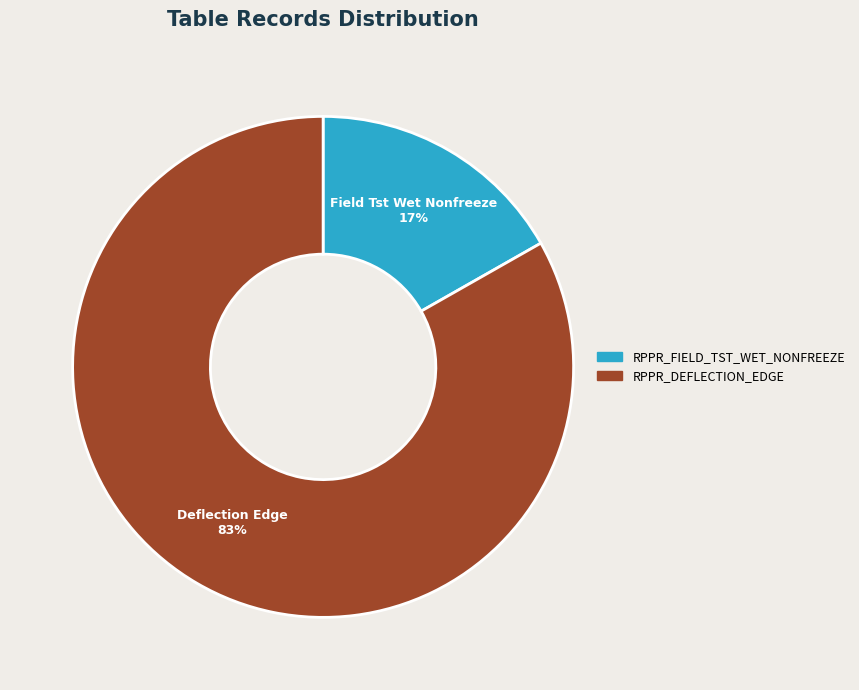

Is there any slice that represents more than half of the pie?

Yes